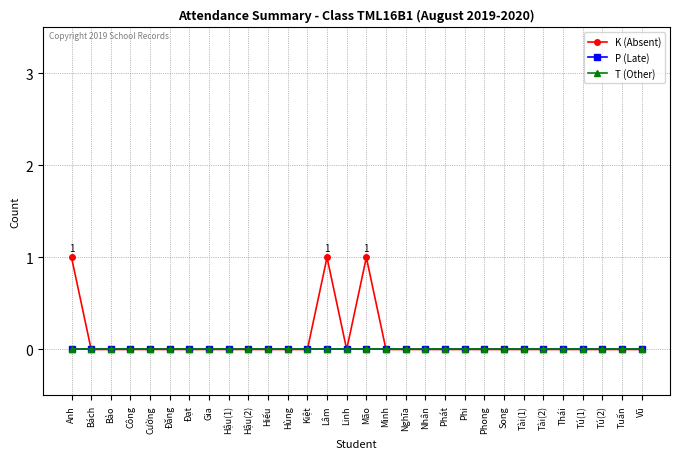

True or false: T (Other) has more than 1 points higher than both neighbors.

False